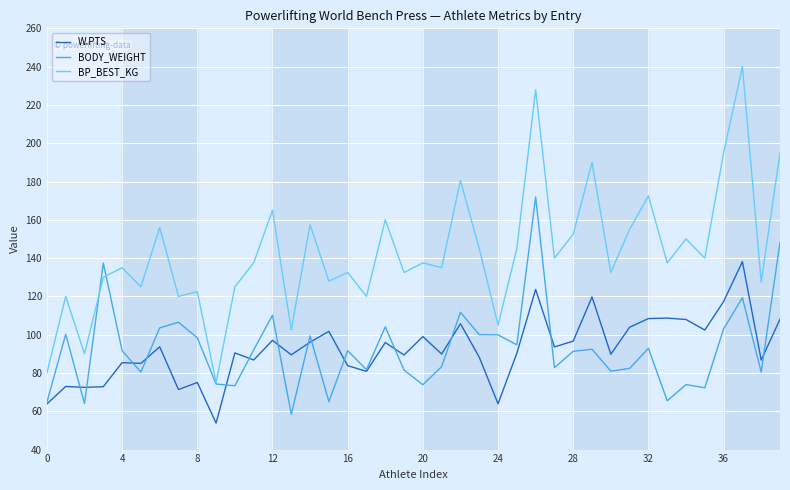

What is the maximum value for W.PTS?

138.2